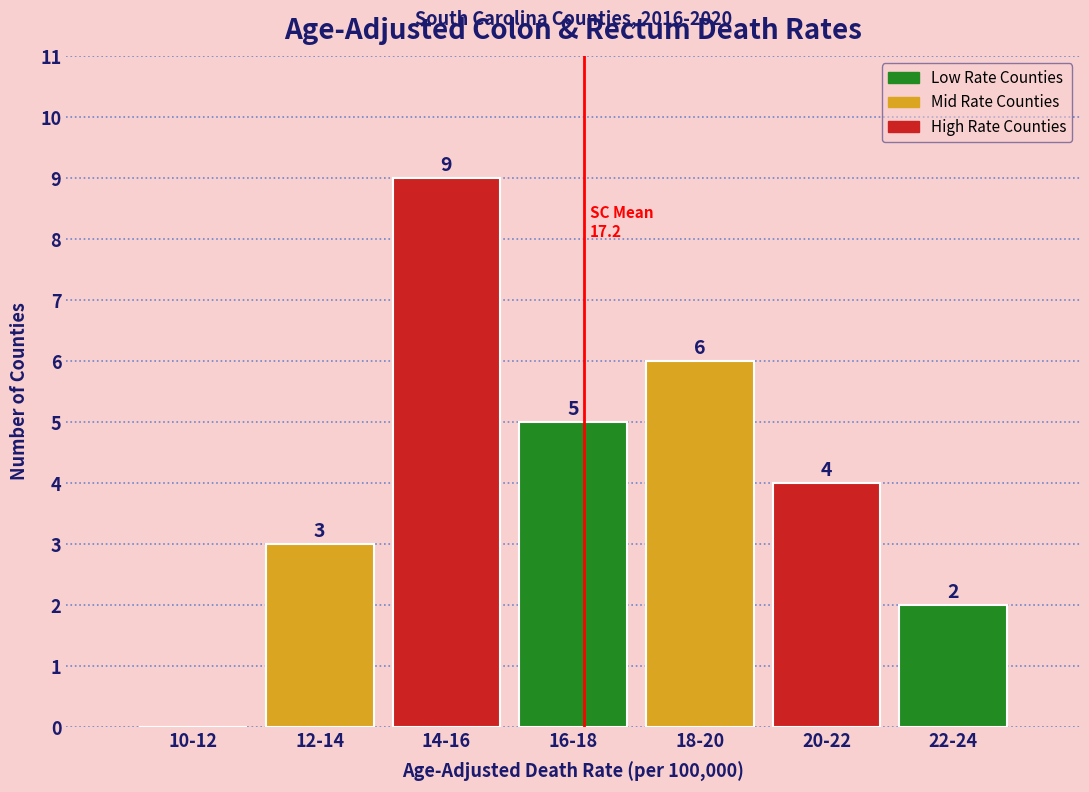

Reading left to right, extract all data points from this chart.

10-12=0	12-14=3	14-16=9	16-18=5	18-20=6	20-22=4	22-24=2